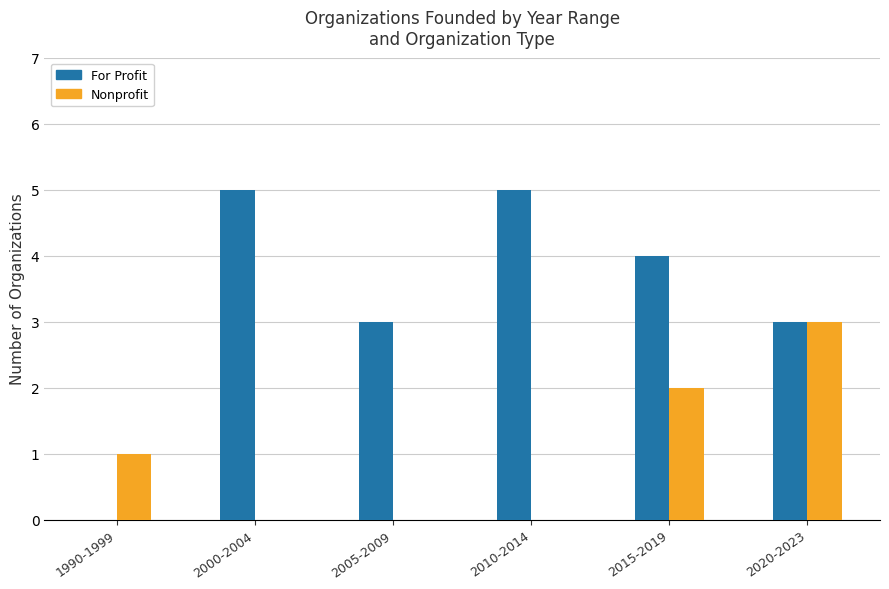

Which series changed the most between 1990-1999 and 2020-2023?

For Profit